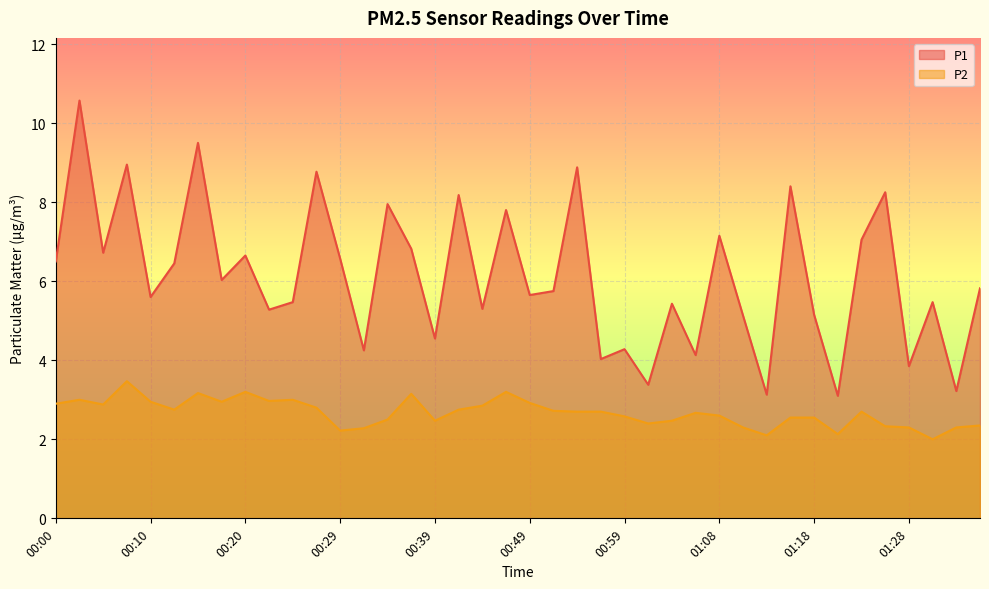

Which series changed the most between 00:42 and 00:49?

P1